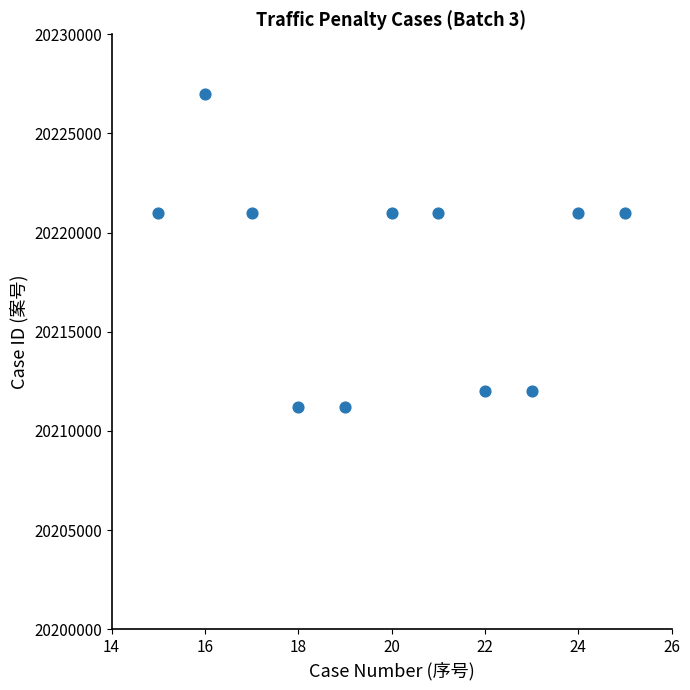

What is the average X value?

20